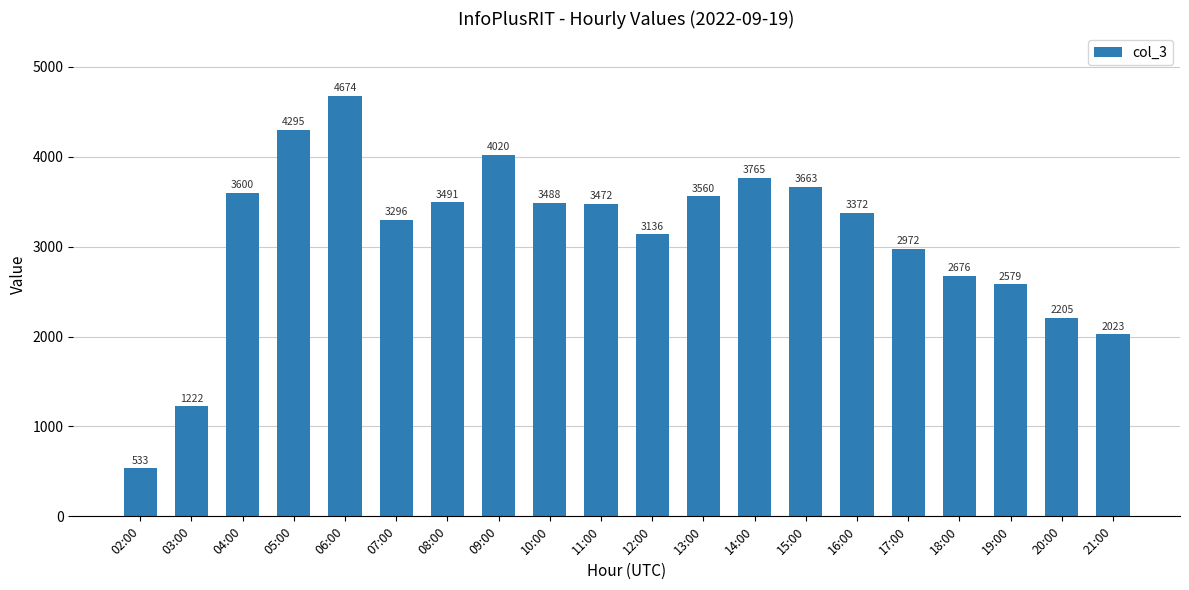

Approximately how many times larger is the value at 03:00 compared to 09:00?

0.3